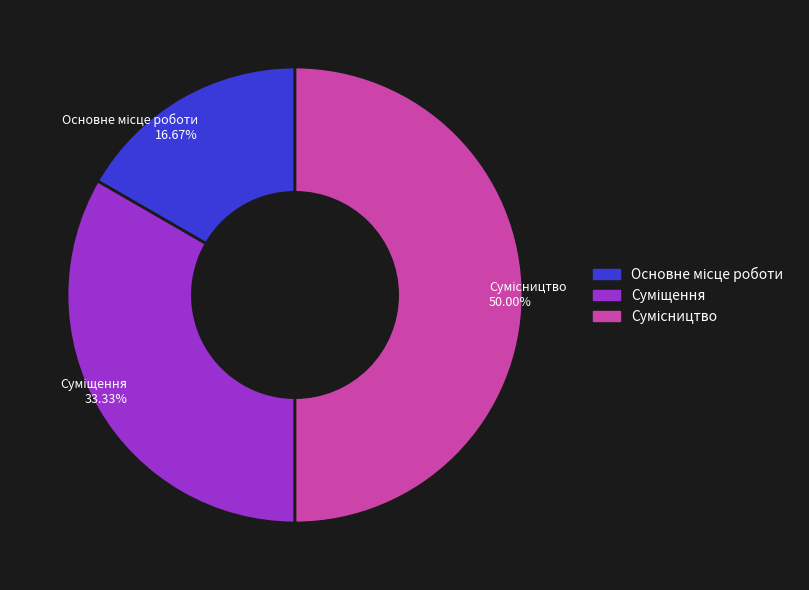

How many slices are in this pie chart?

3